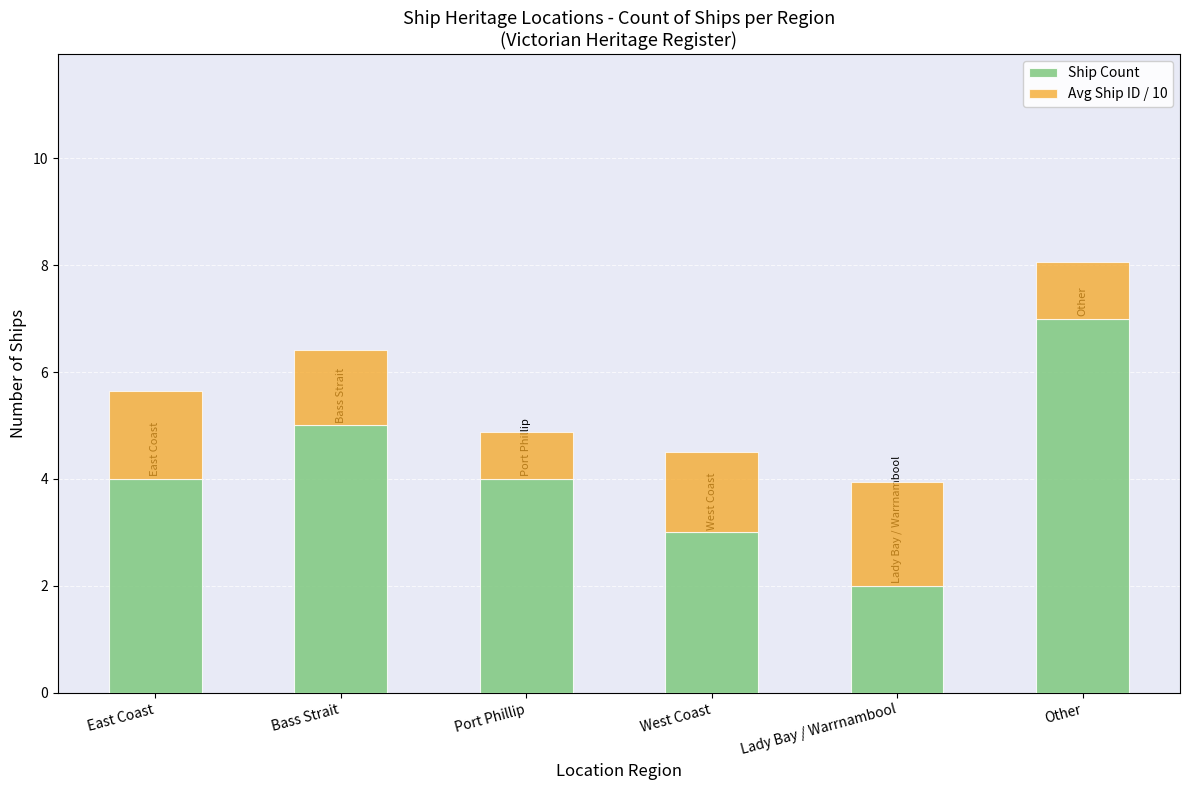

Which category has the highest value in the Ship Count series?

Other